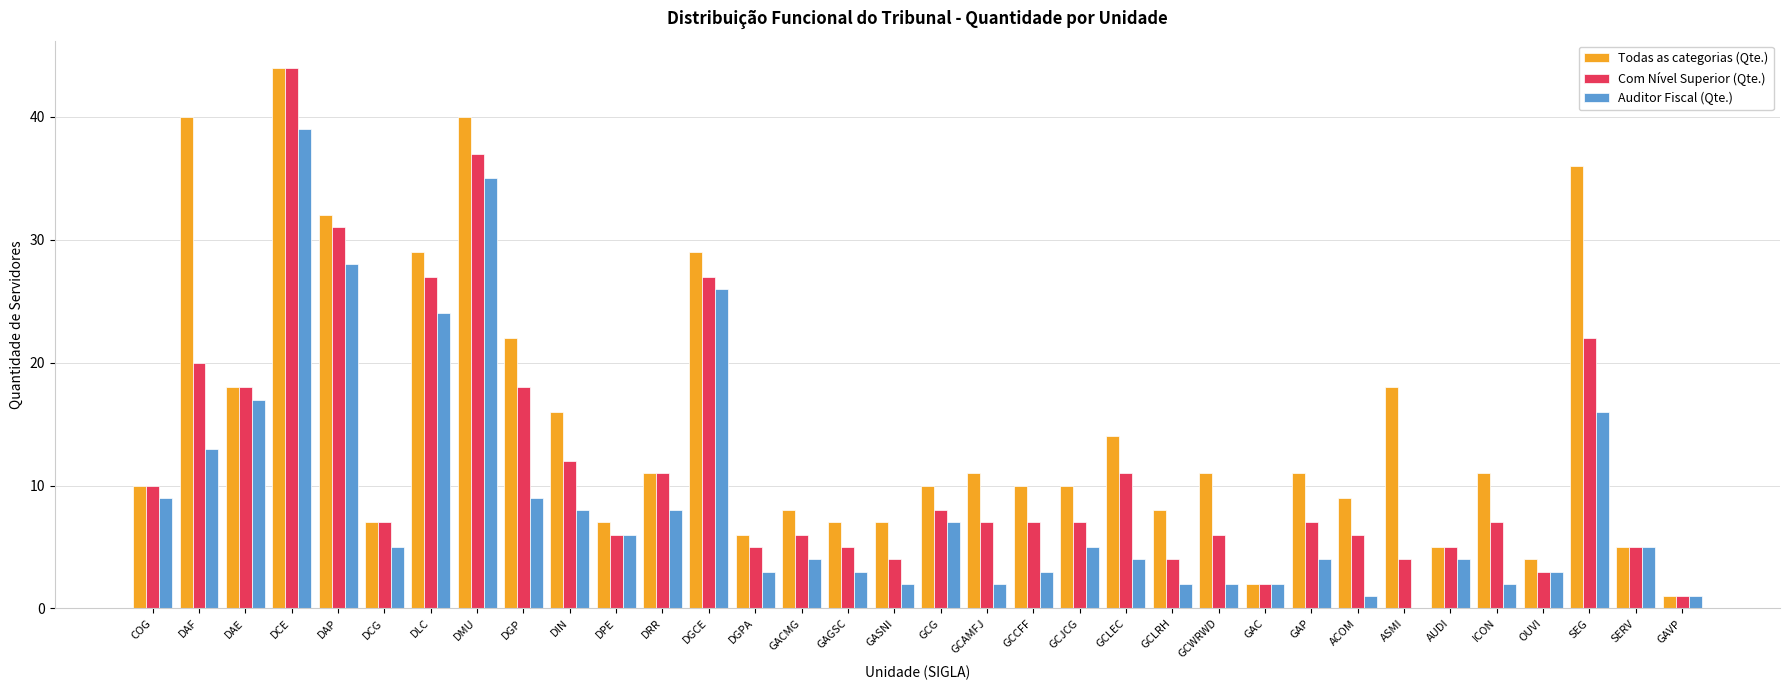

What is the sum of all Auditor Fiscal (Qte.) values?

302